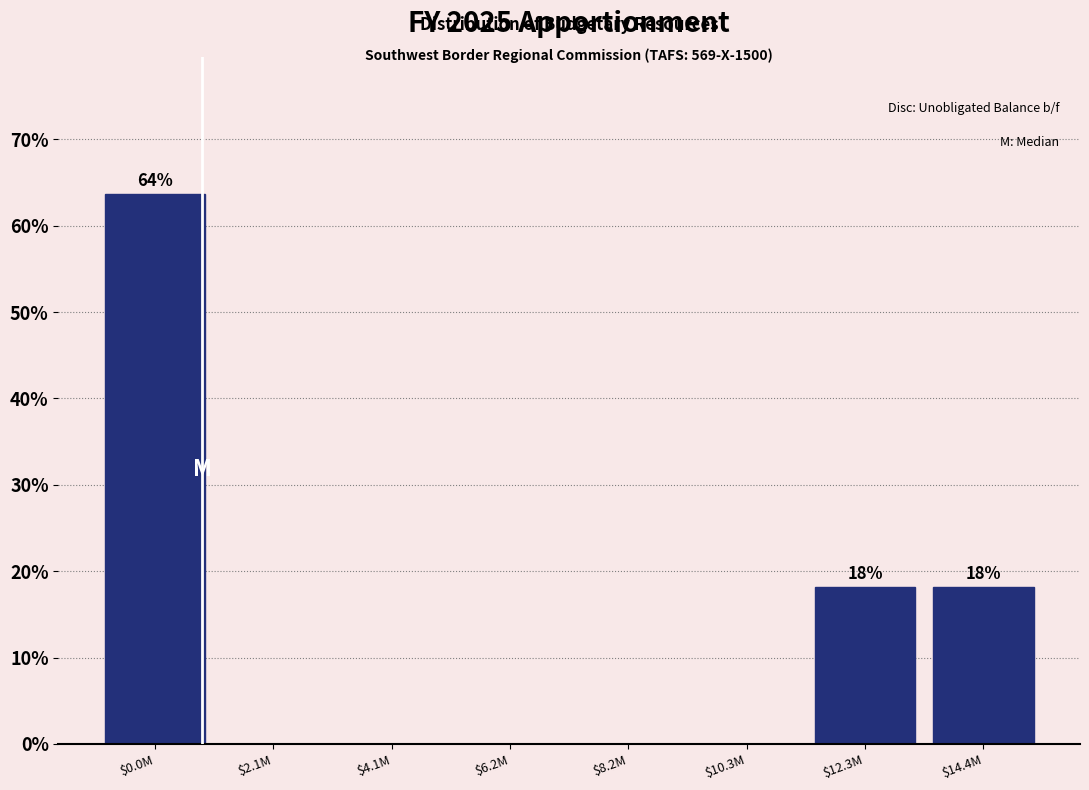

What is the sum of all values?

100.0